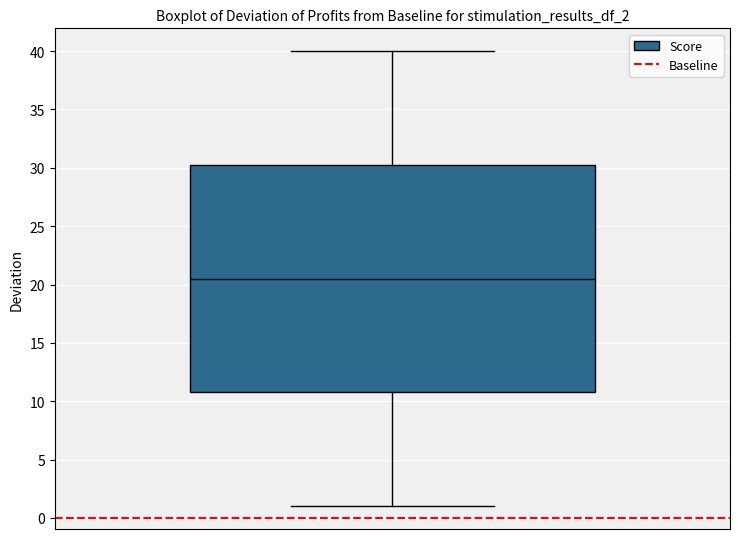

Where is the lower edge of the box on the y-axis? The values are not printed on the chart, so give them approximately, as read against the axis.

11.0